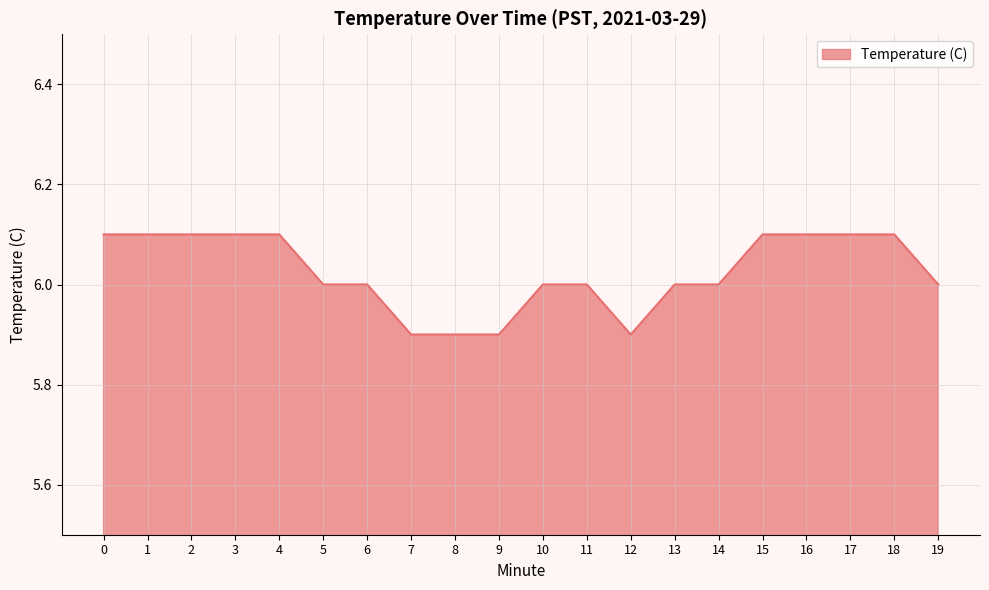

The value at 6 is 1.3. True or false?

False